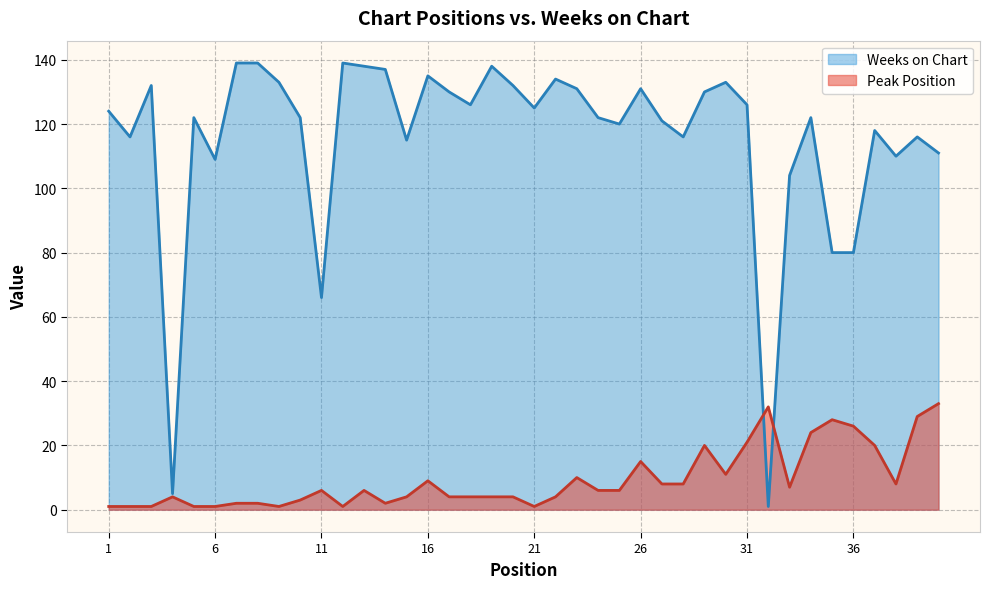

How many data points in Peak Position are less than 6?

19